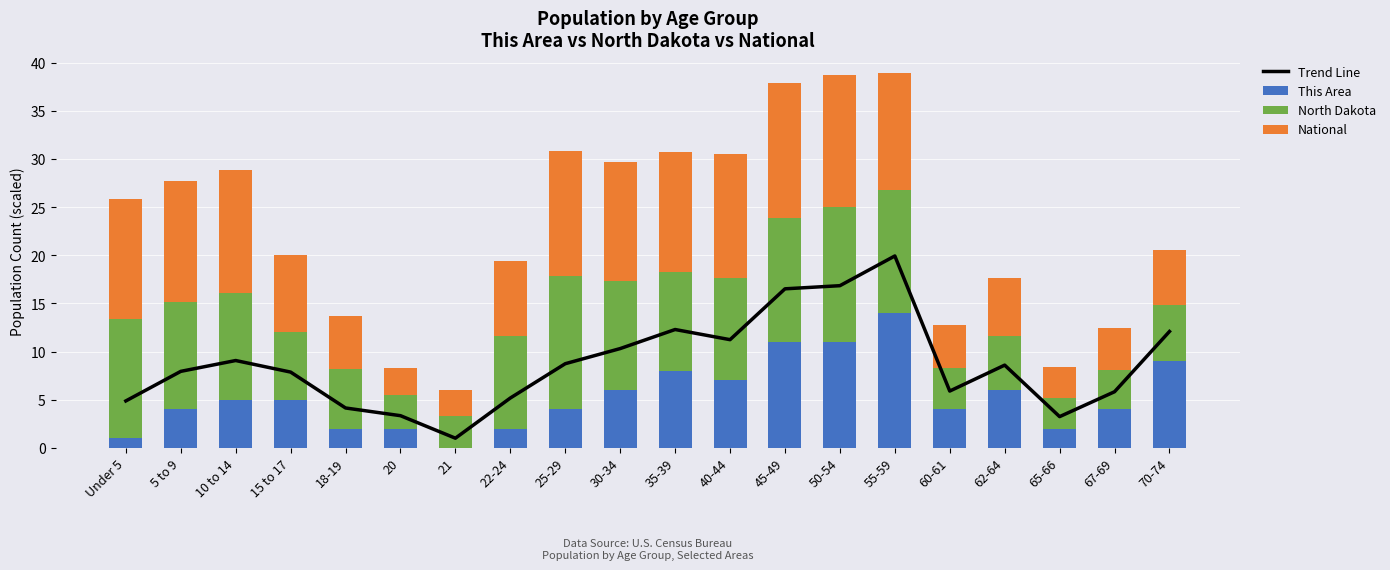

What is the maximum value for North Dakota?

14.0